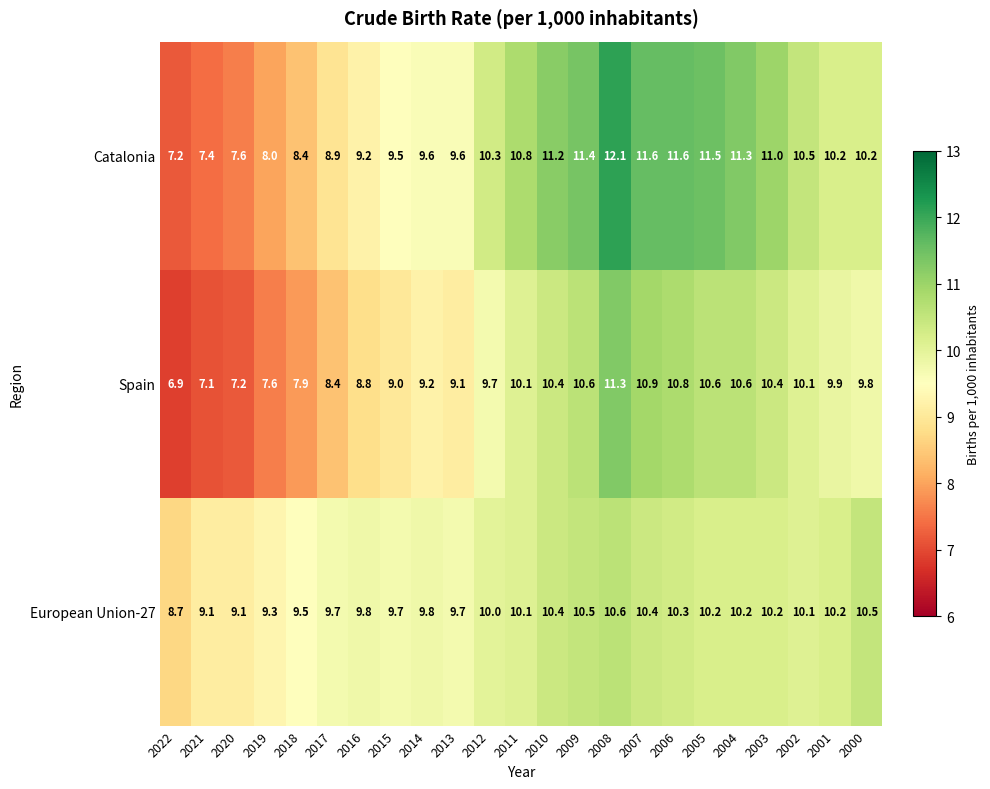

How many distinct data groups are displayed?

3